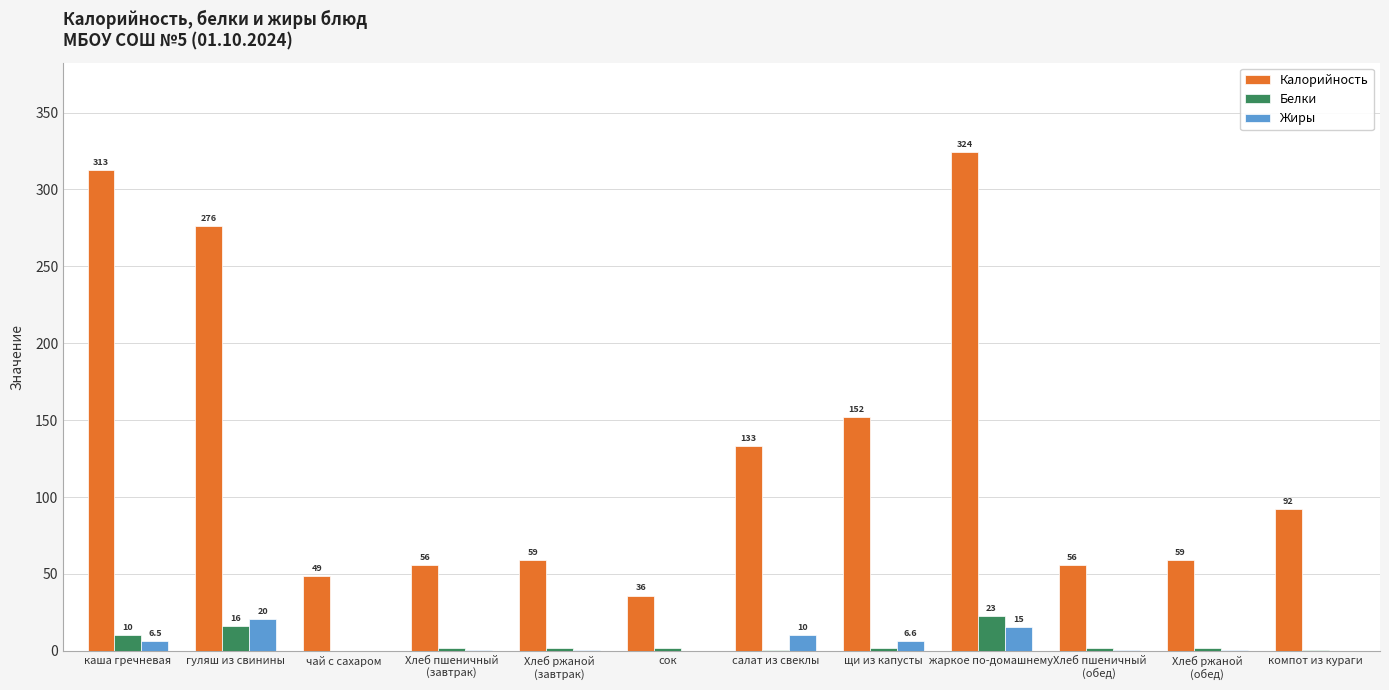

Is it true that Калорийность equals 133.3 at салат из свеклы?

True